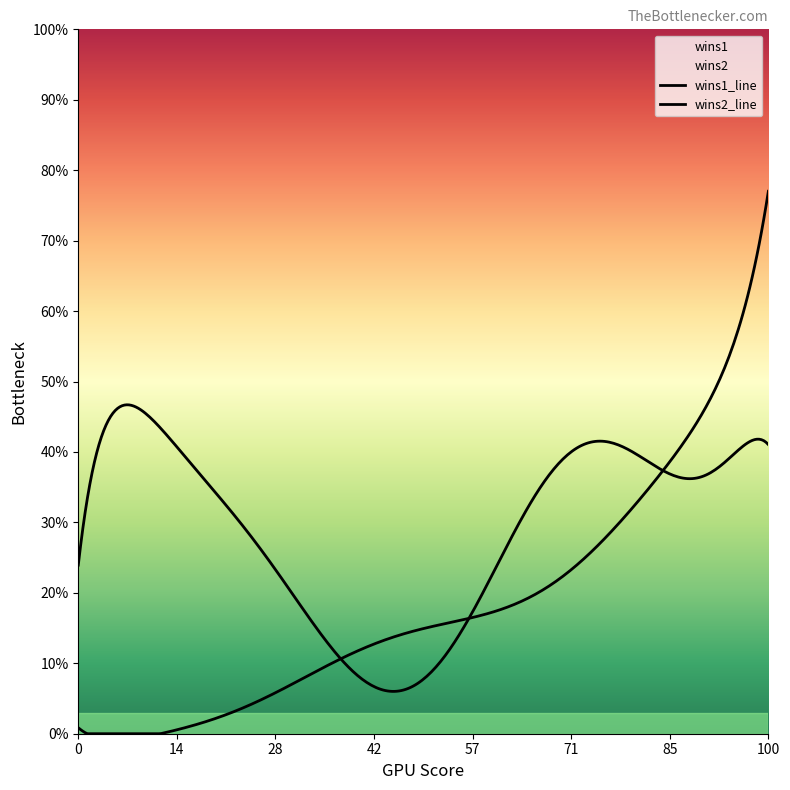

Does the chart display data point markers on the line(s)?

No